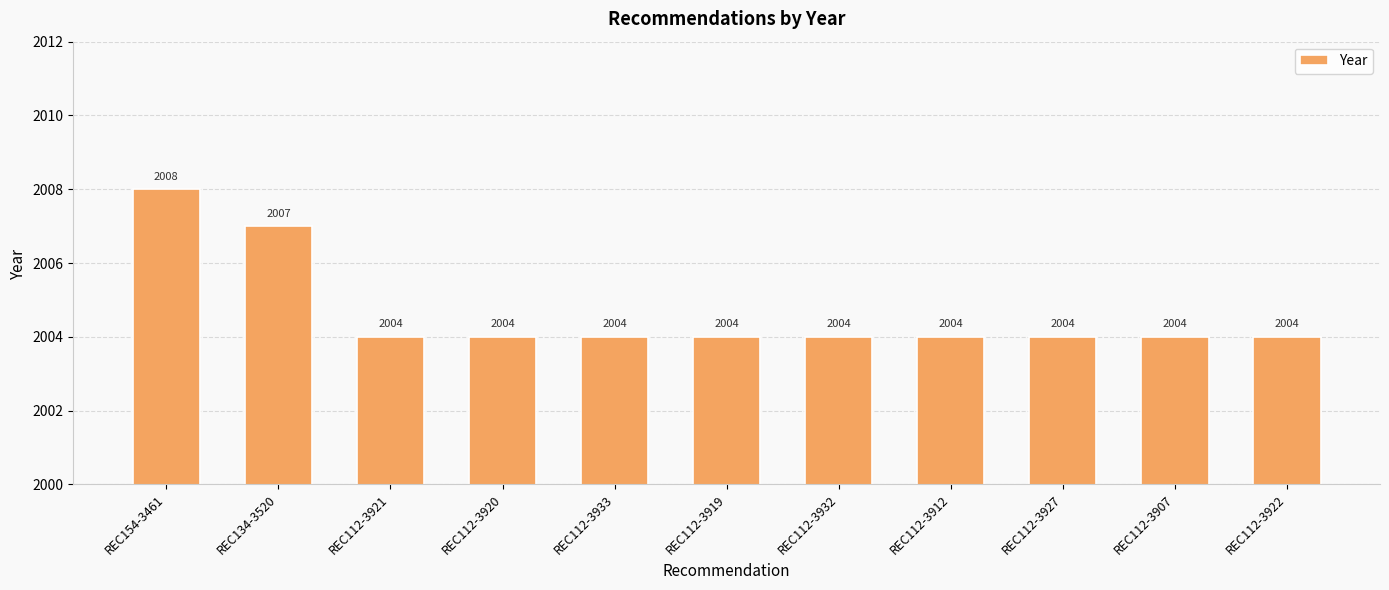

At which label is the value closest to 2006?

REC134-3520